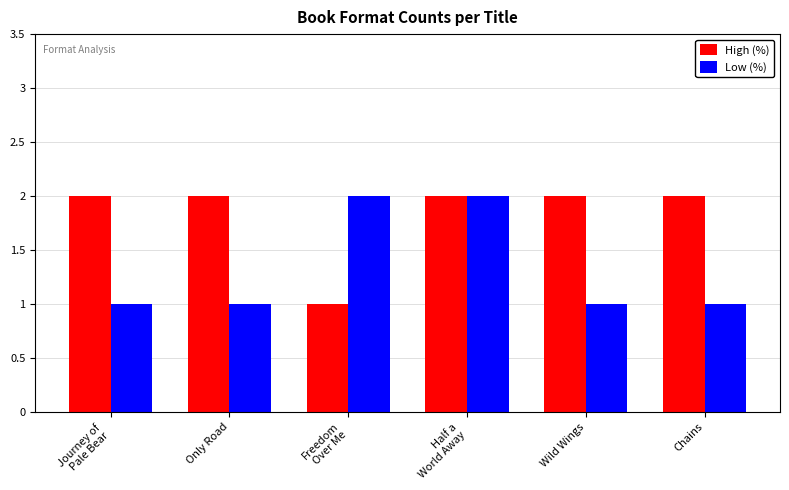

True or false: High (%) has a value of 2 at Chains.

True